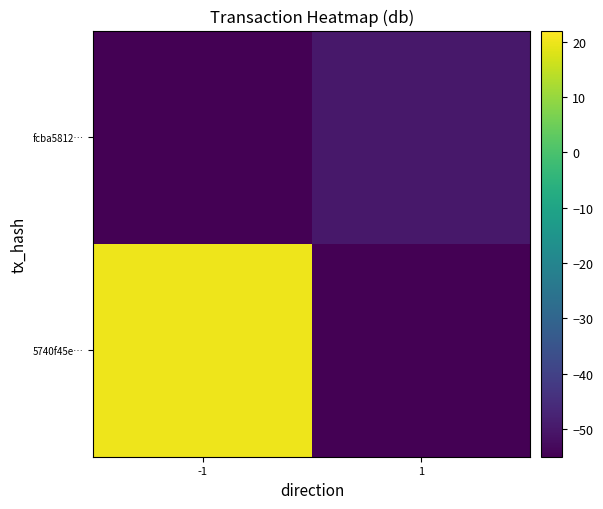

Count the number of data series in this chart.

2